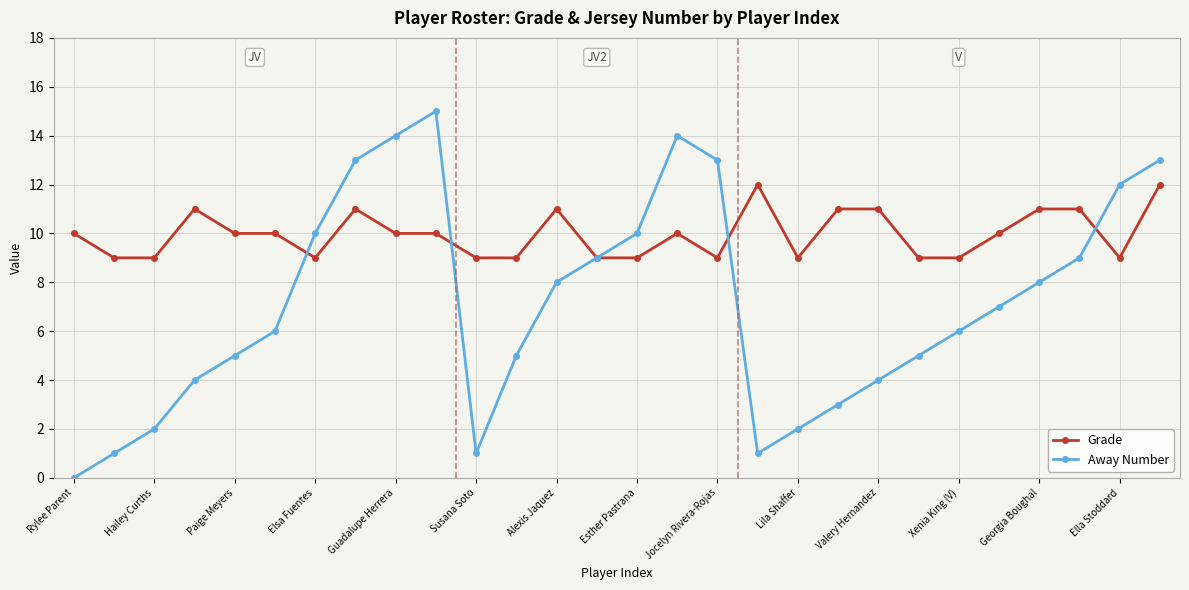

What is the maximum value for Away Number?

15